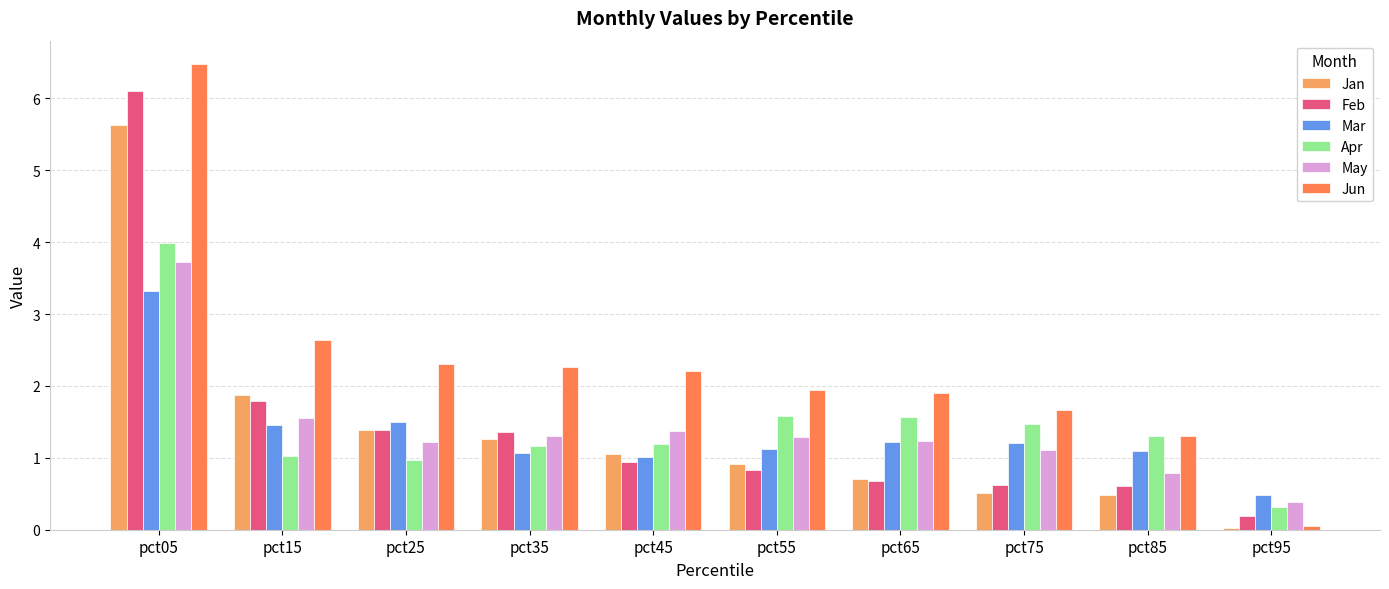

Is the value of May at pct45 greater than the value of Mar at pct45?

Yes